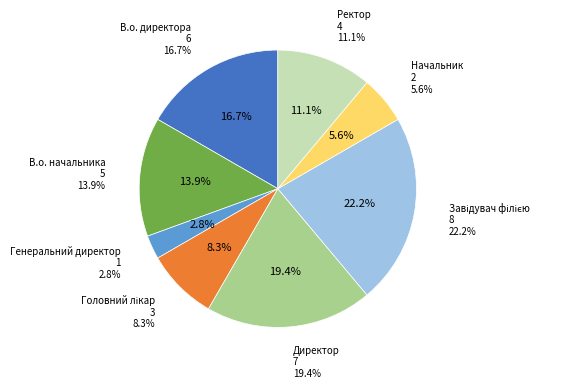

Is there any slice that represents more than half of the pie?

No